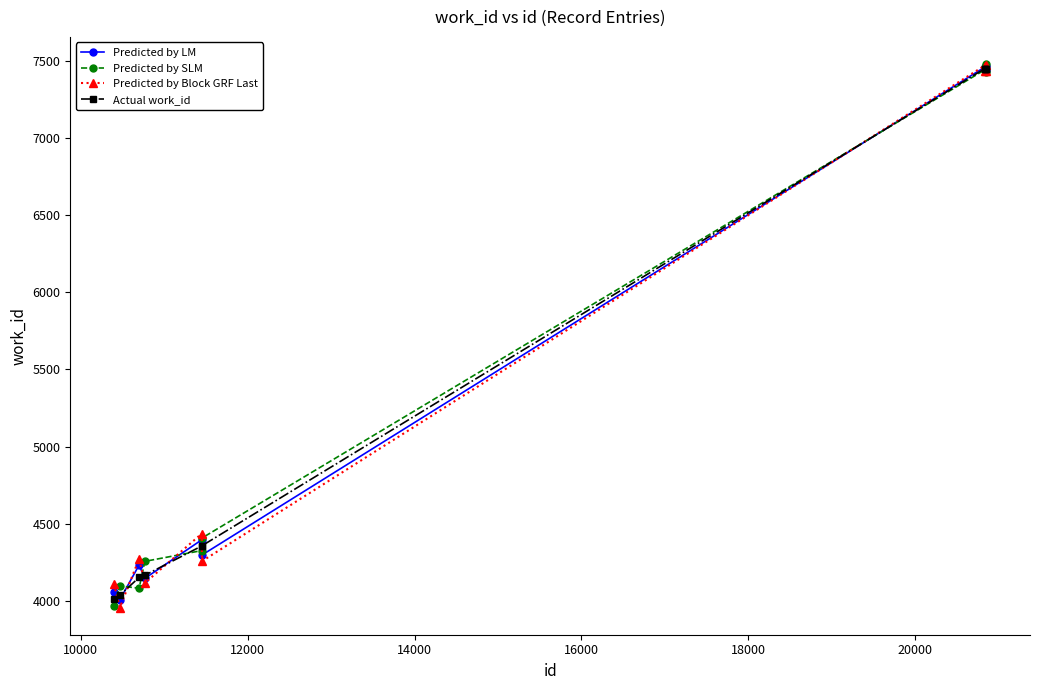

What is the maximum value shown in the chart?

7477